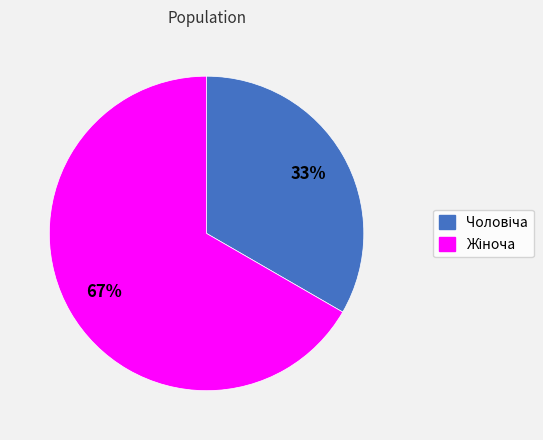

Is there any slice that represents more than half of the pie?

Yes